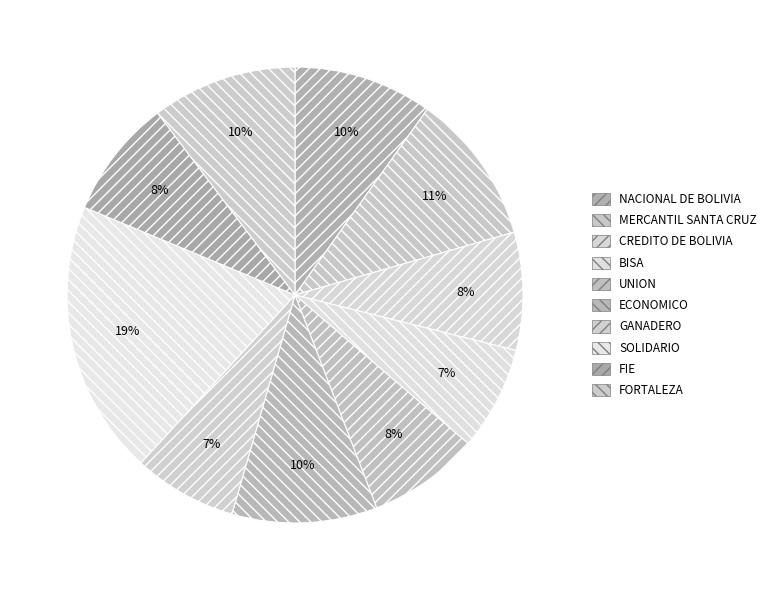

How much of the chart is everything except GANADERO?

92.6%